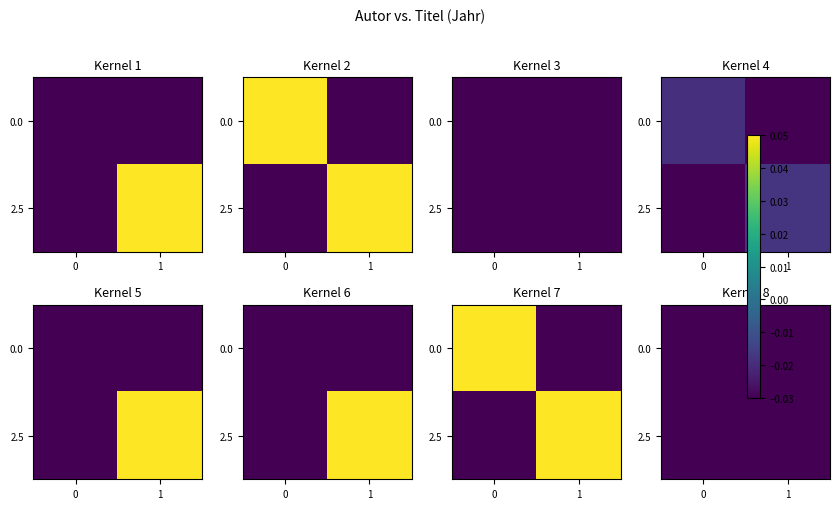

Which category has the highest value across all series?

1